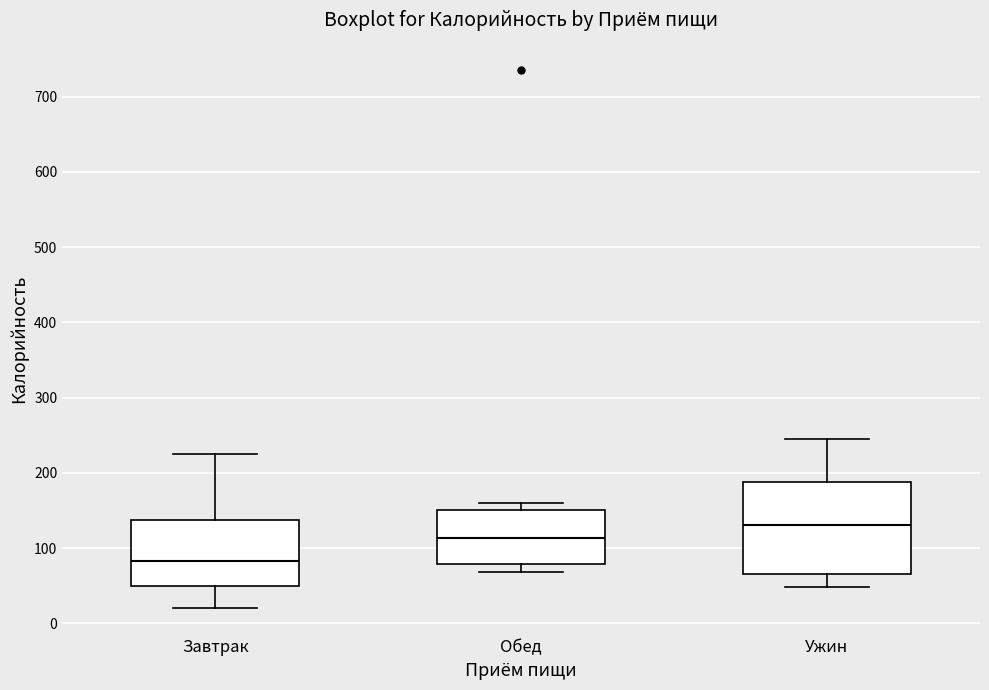

Where does the upper whisker of the box for Завтрак end on the y-axis? The values are not printed on the chart, so give them approximately, as read against the axis.

230